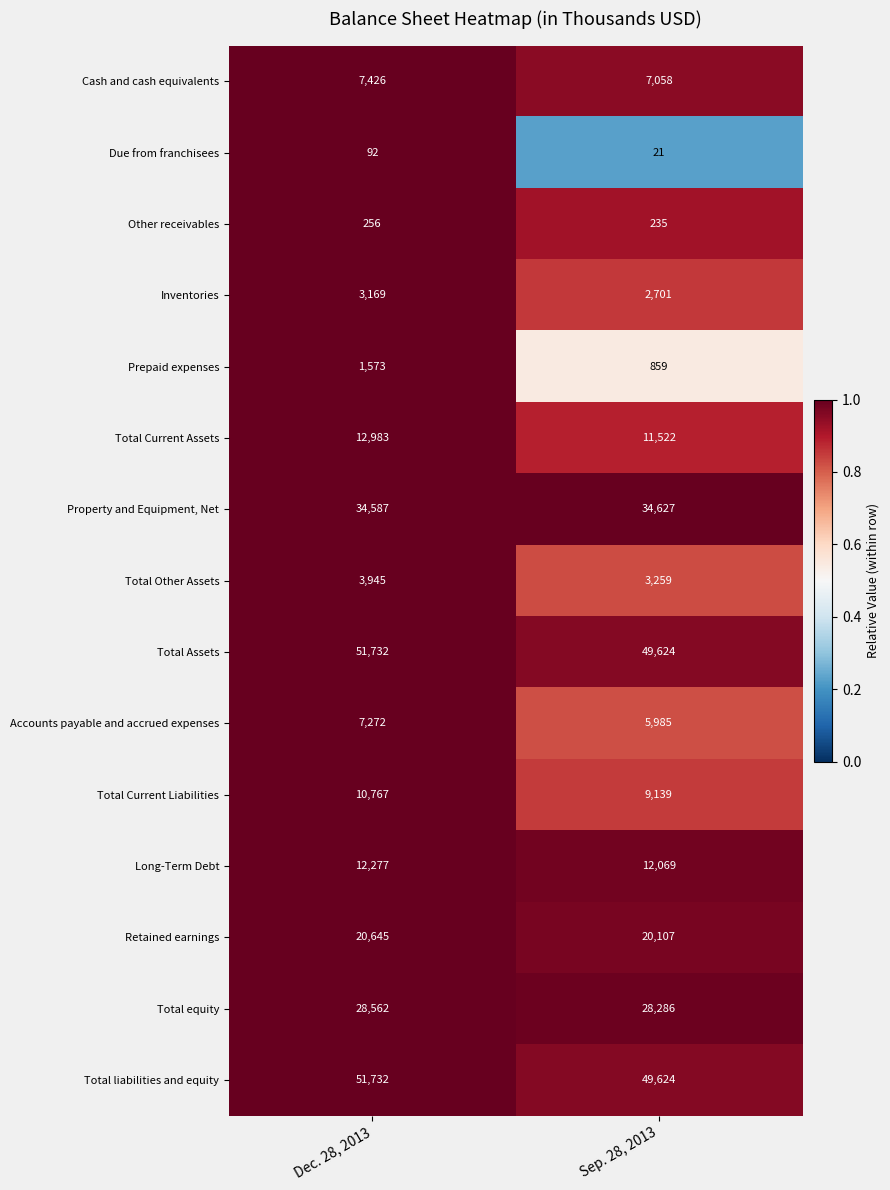

What is the total value across all series at Sep. 28, 2013?

235116